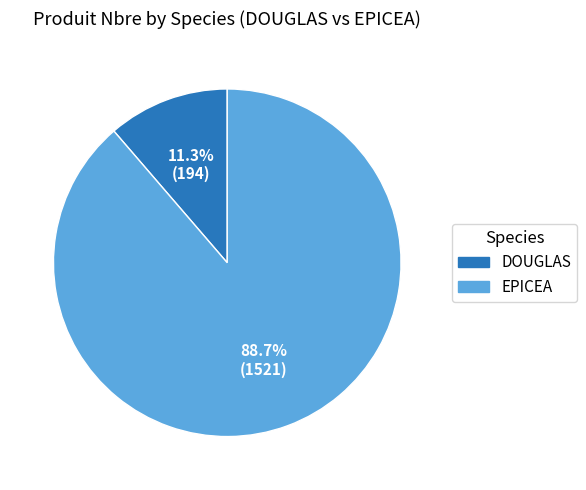

How many slices are in this pie chart?

2